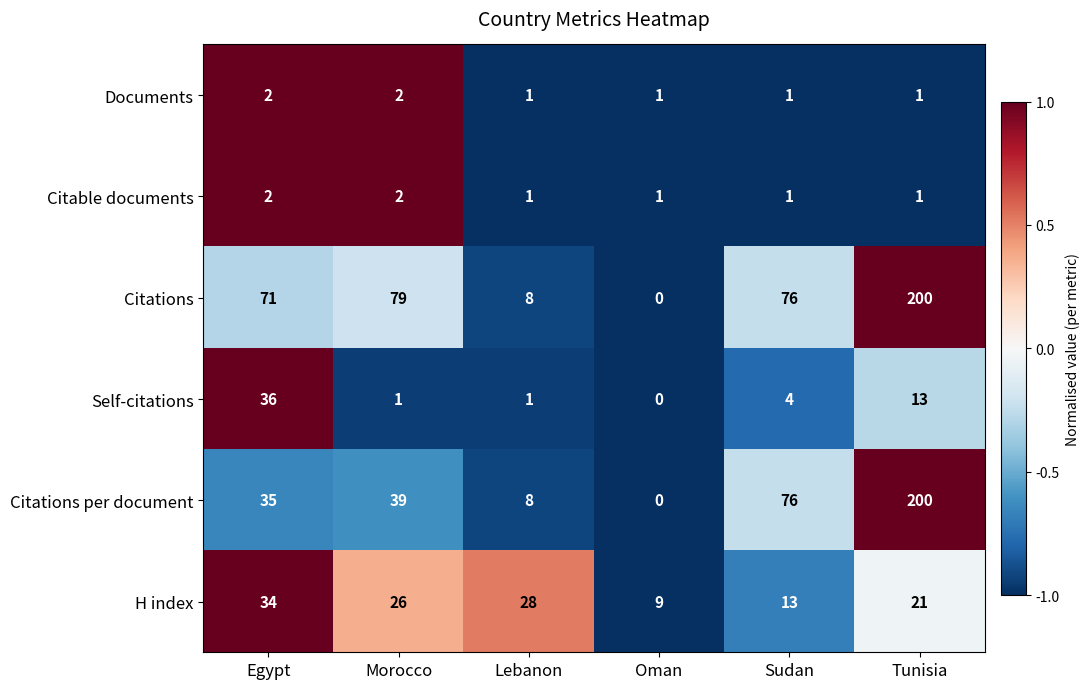

What is the spread (max minus min) of values at Lebanon?

27